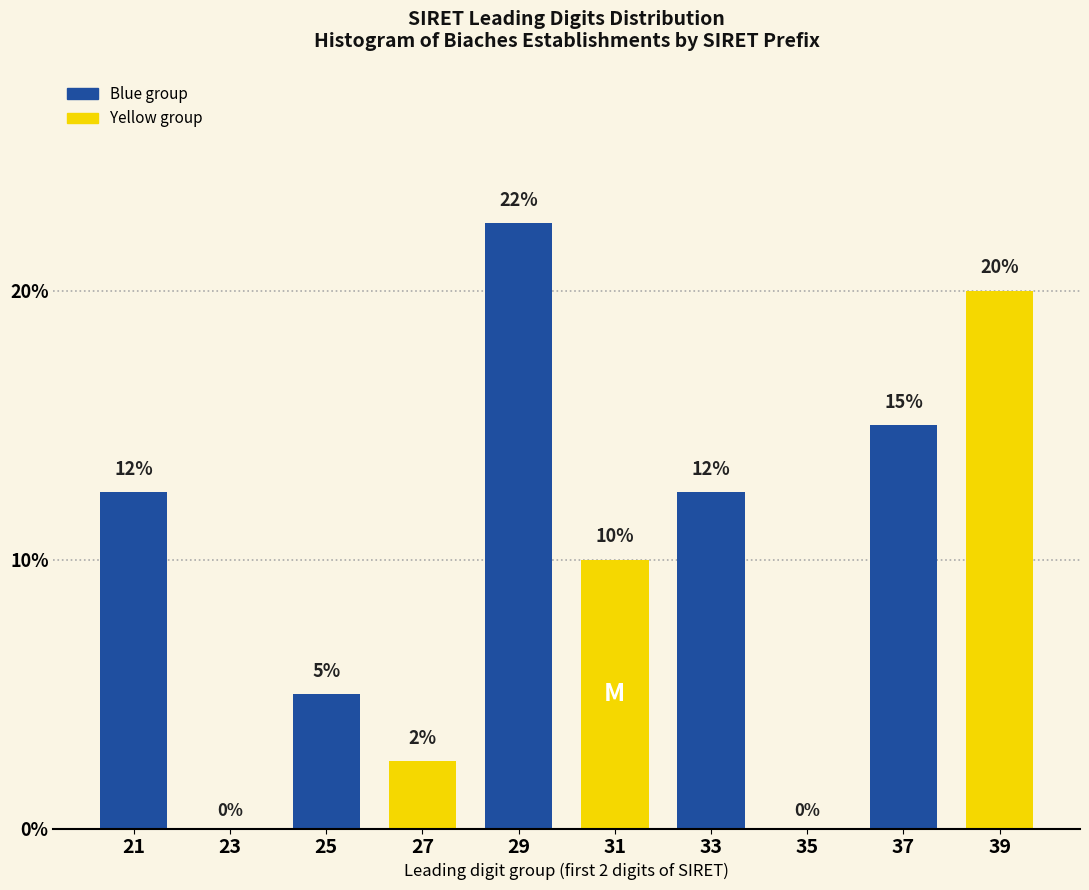

Where is the data nearest to the value 11?

31